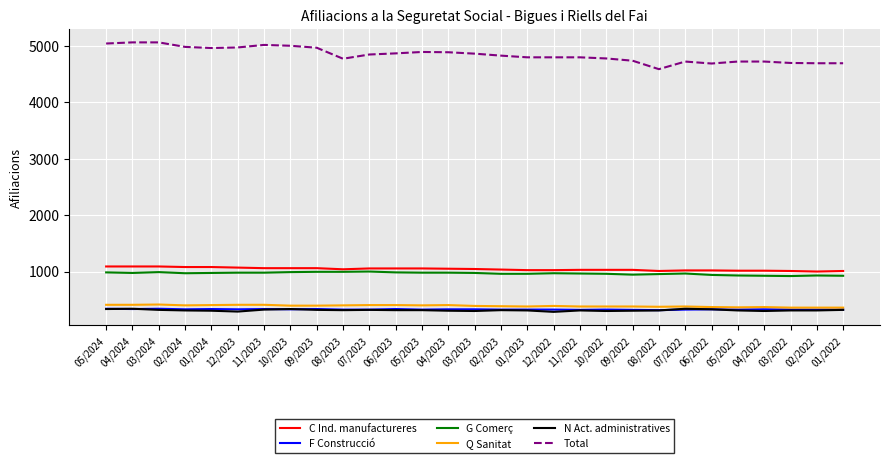

Which series changed the most between 10/2023 and 08/2023?

Total